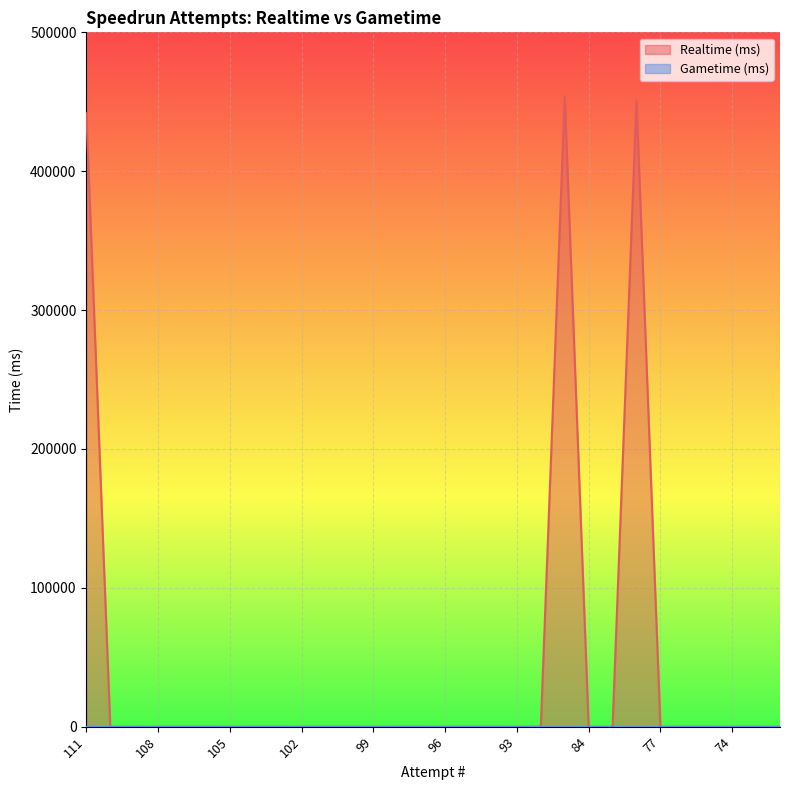

The value at 85 is 453834. True or false?

True